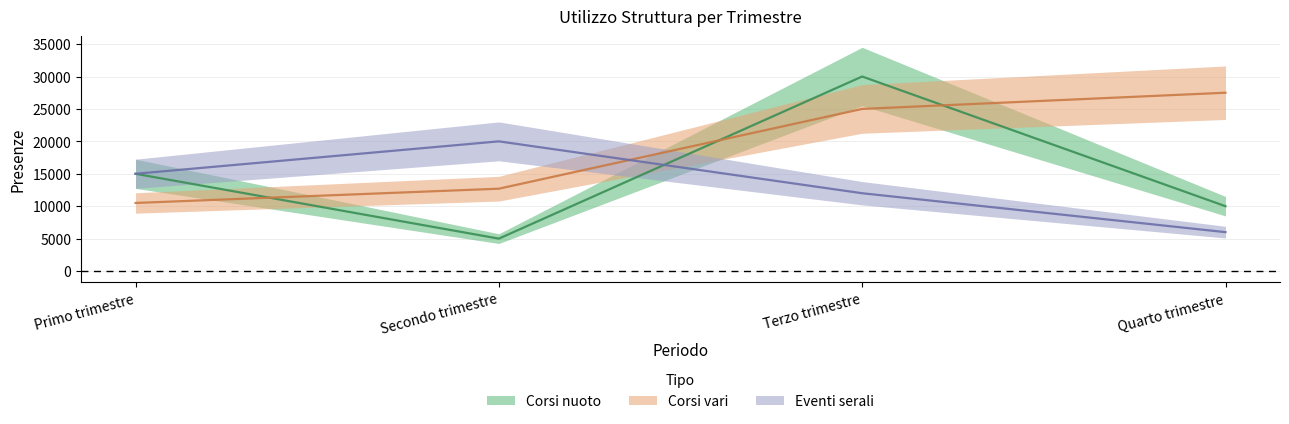

True or false: Corsi nuoto and Corsi vari intersect in this chart.

True